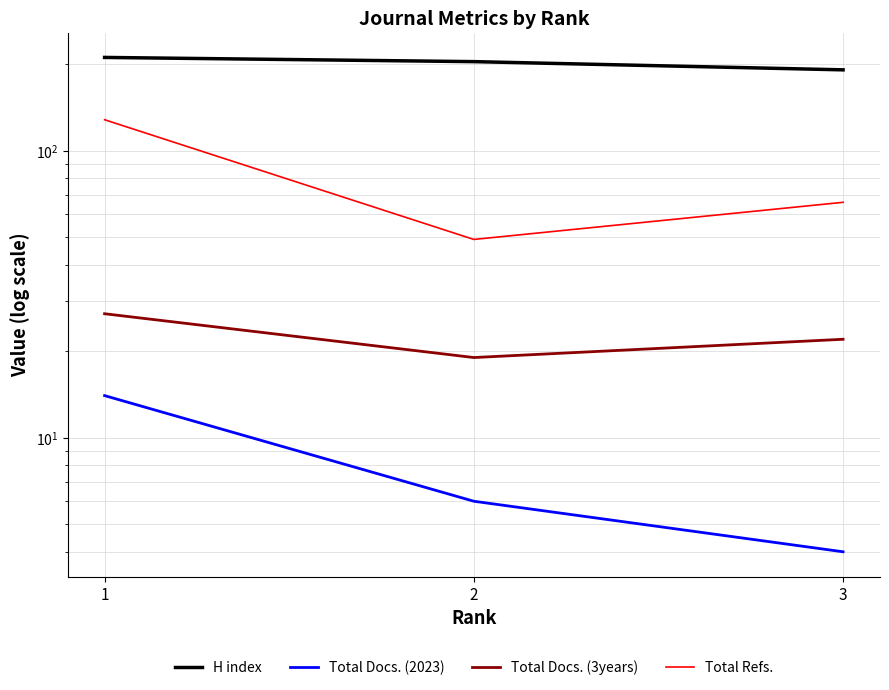

Which series changed the most between 2 and 3?

Total Refs.